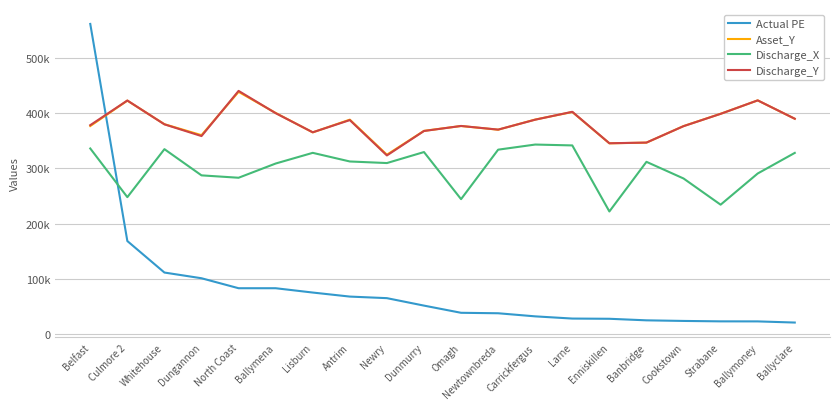

True or false: Discharge_X and Discharge_Y cross at least once.

False